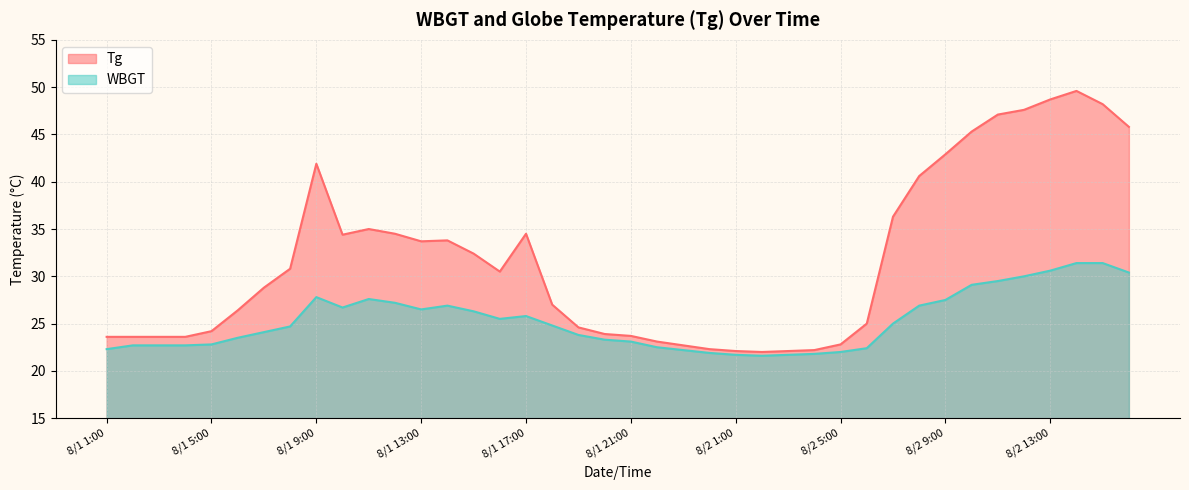

Which category has the highest value across all series?

8/2 14:00